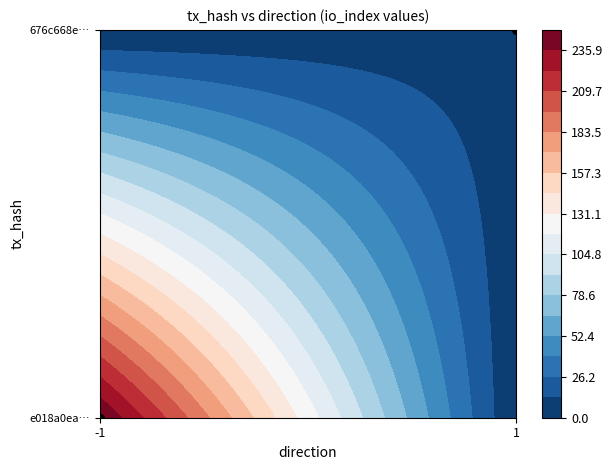

Reading right to left, list all the values displayed in this chart.

e018a0eac110e800cfc9884b4a9b1714f280d3e: 249	-1
676c668e78bbbcadf177ef49d20bfa216bb4e9d: 6	1